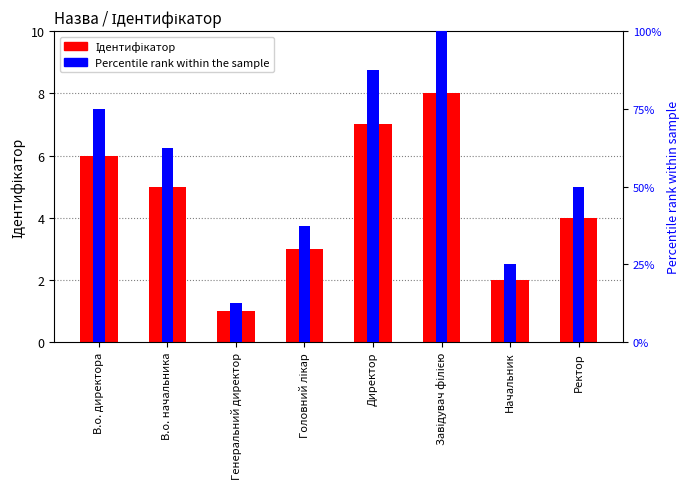

Does the chart contain stacked bars?

No